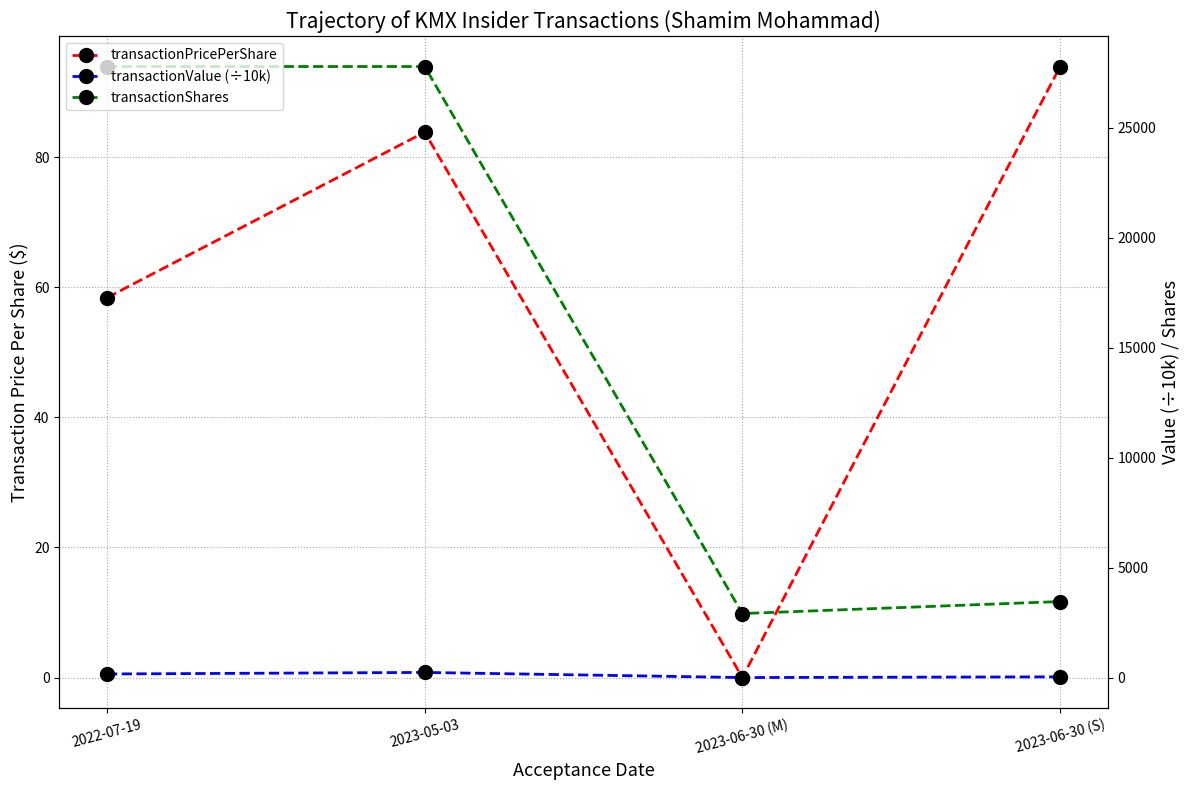

What is the sum of all transactionPricePerShare values?

236.1